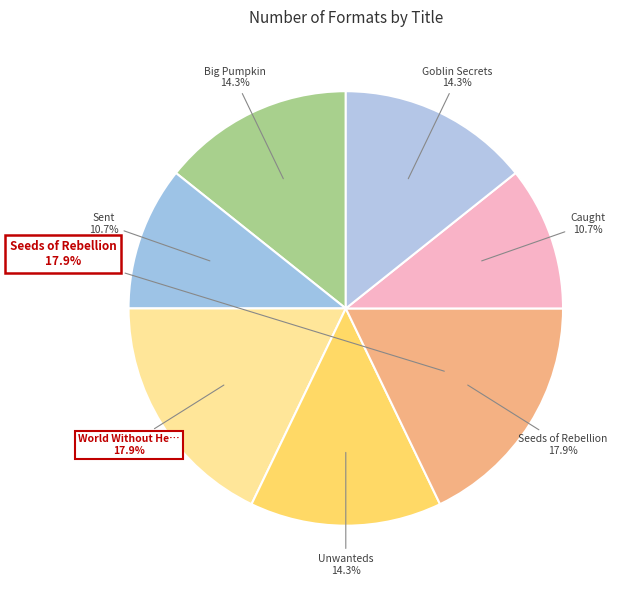

Which category has the smallest portion of the pie?

Caught